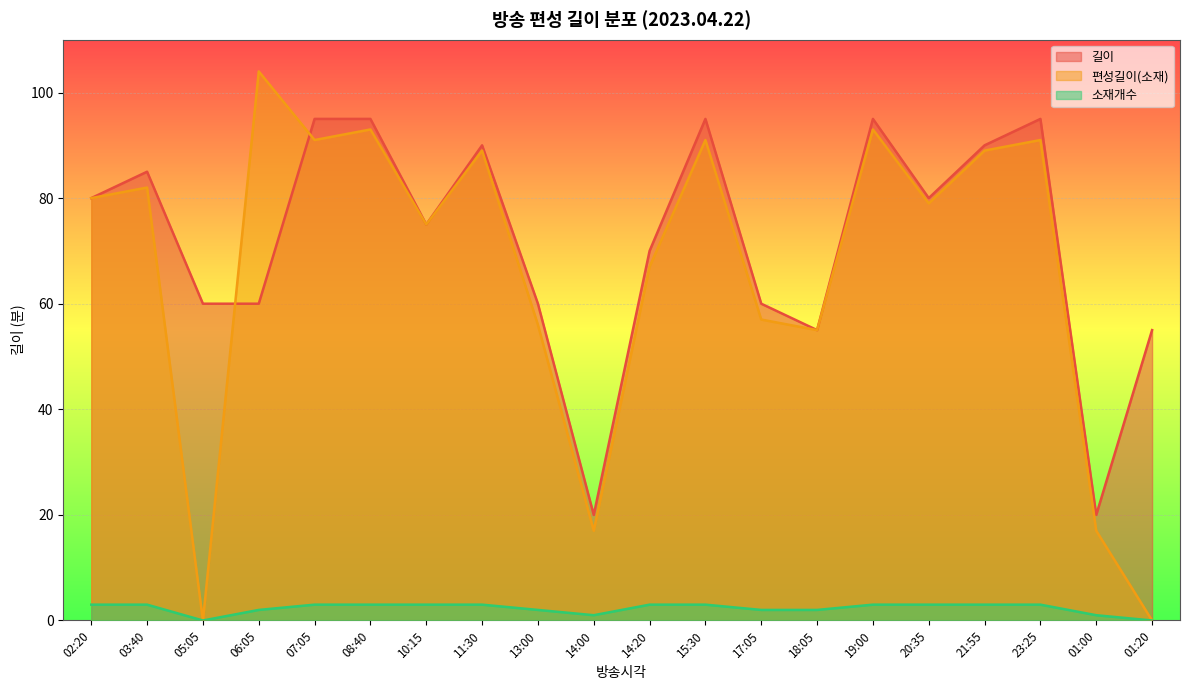

True or false: 소재개수 and 길이 cross at least once.

False